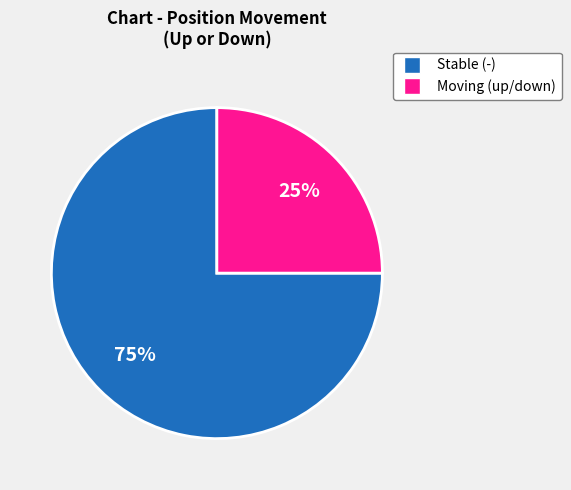

Is the sum of Moving (up/down) and Stable (-) greater than half?

Yes